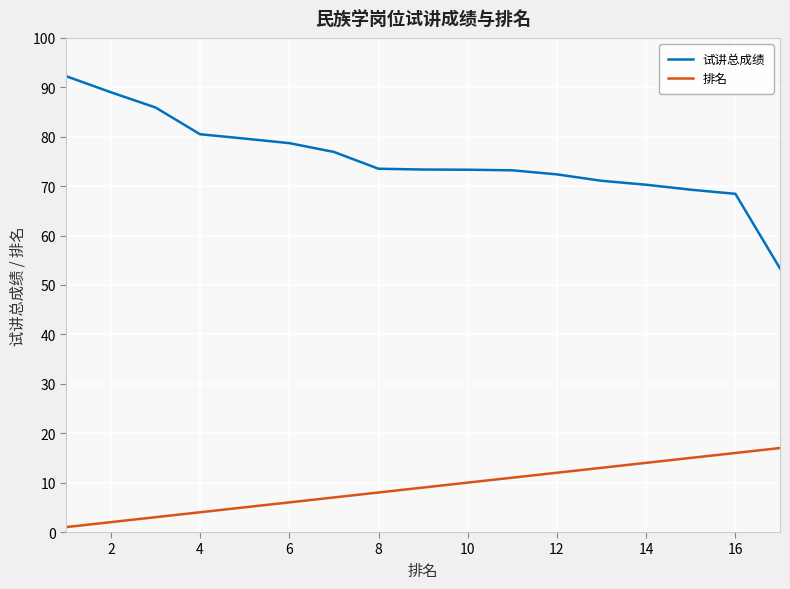

Which series has the largest range (max minus min)?

试讲总成绩